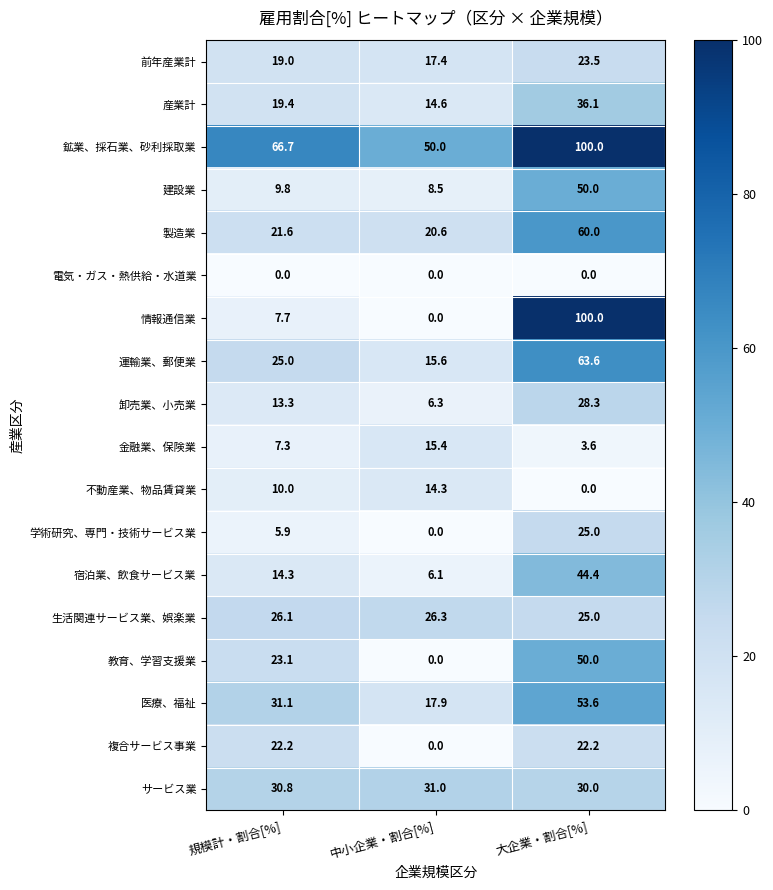

Which category has the lowest value in the 情報通信業 series?

中小企業・割合[%]